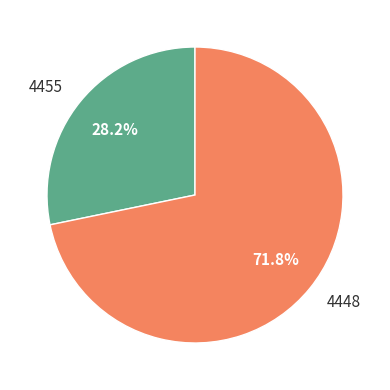

Which has a higher value, 4448 or 4455?

4448